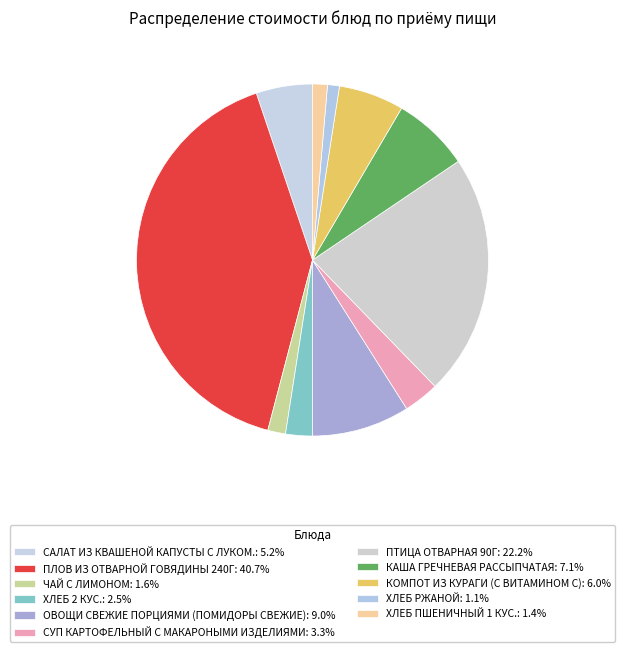

Rank the categories by value from highest to lowest.

ПЛОВ ИЗ ОТВАРНОЙ ГОВЯДИНЫ 240Г, ПТИЦА ОТВАРНАЯ 90Г, ОВОЩИ СВЕЖИЕ ПОРЦИЯМИ (ПОМИДОРЫ СВЕЖИЕ), КАША ГРЕЧНЕВАЯ РАССЫПЧАТАЯ, КОМПОТ ИЗ КУРАГИ (С ВИТАМИНОМ С), САЛАТ ИЗ КВАШЕНОЙ КАПУСТЫ С ЛУКОМ., СУП КАРТОФЕЛЬНЫЙ С МАКАРОНЫМИ ИЗДЕЛИЯМИ, ХЛЕБ 2 КУС., ЧАЙ С ЛИМОНОМ, ХЛЕБ ПШЕНИЧНЫЙ 1 КУС., ХЛЕБ РЖАНОЙ